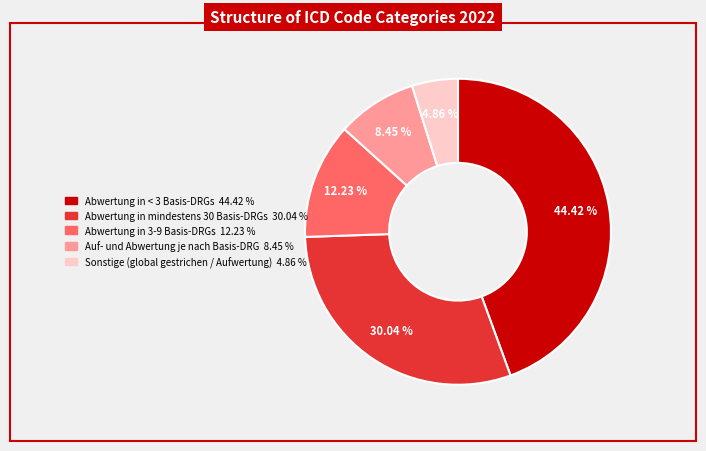

How much of the chart is everything except Auf- und Abwertung je nach Basis-DRG?

91.5%